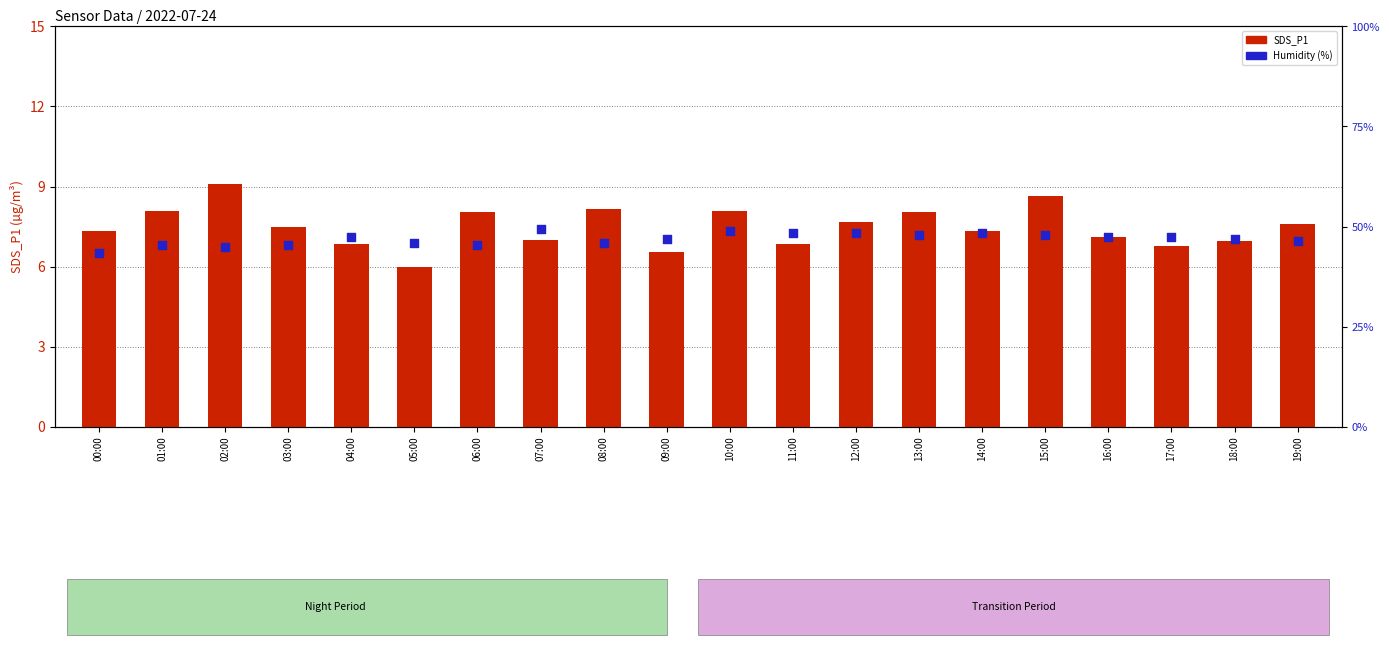

Which series has the largest Y range (max minus min)?

Humidity (%)